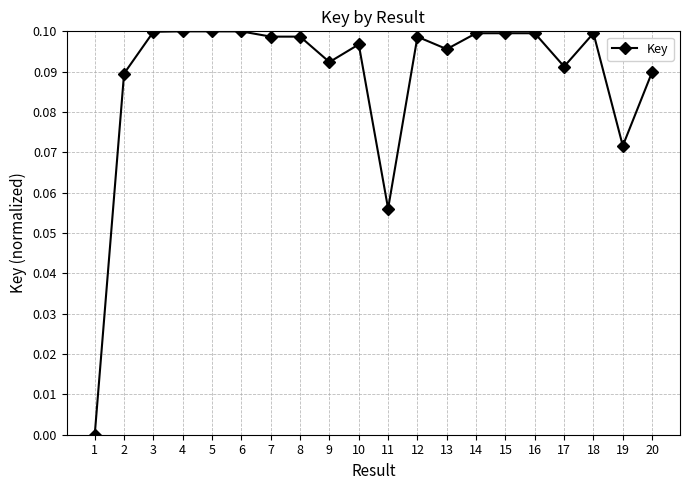

The chart shows a value of 0.0 at 19. True or false?

False